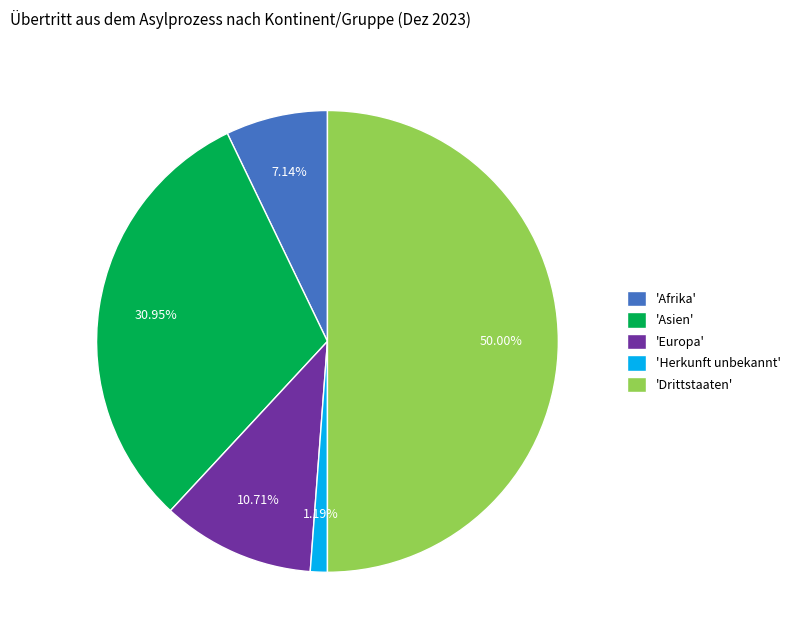

To the nearest percent, what is the difference between the largest and smallest slice percentages?

49%